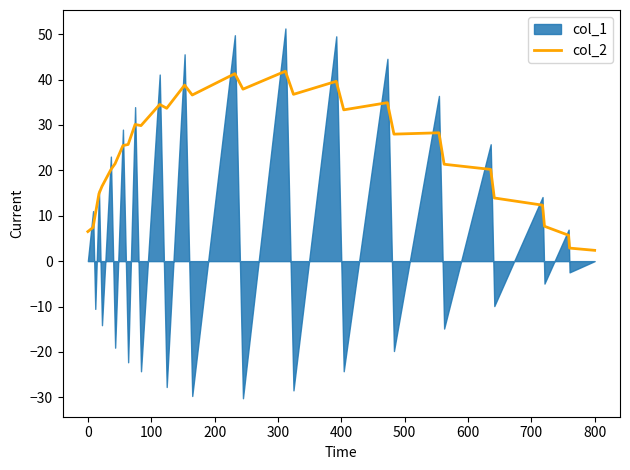

What is the maximum value for col_2?

41.8